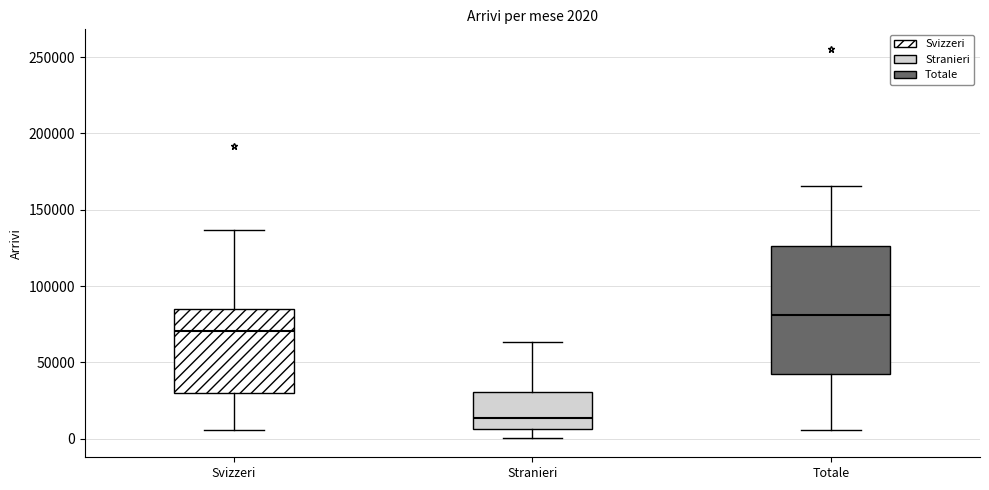

Which box's median line is the highest?

Totale